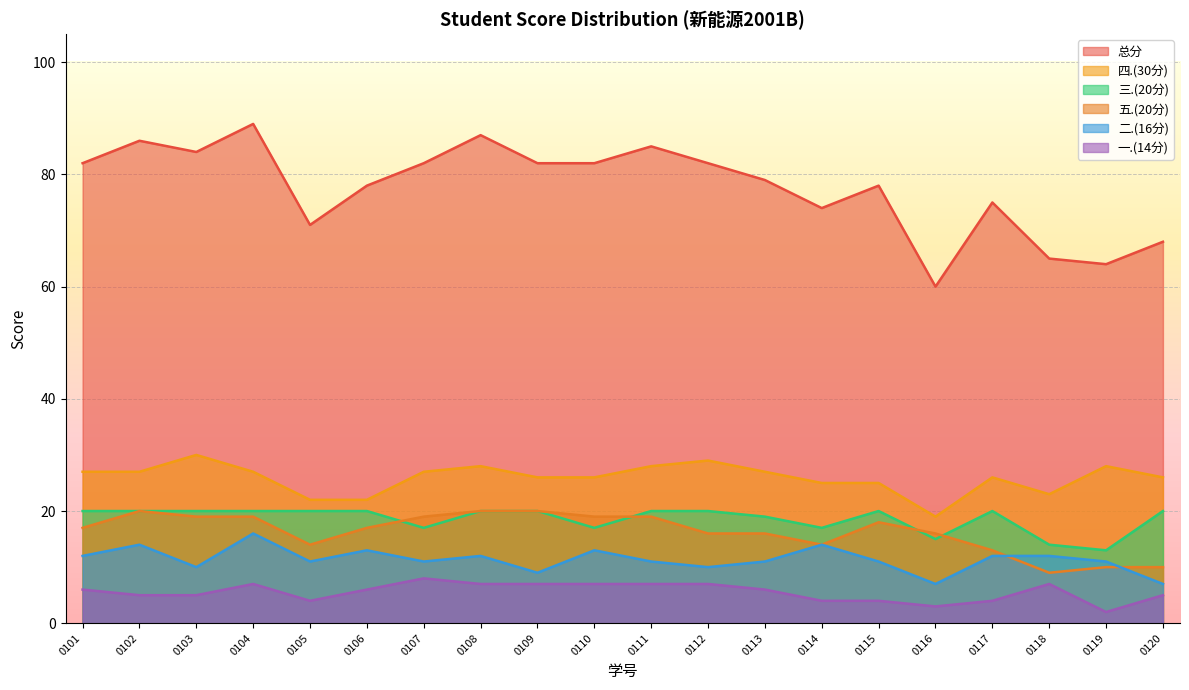

Is the value of 一.(14分) at 0110 greater than the value of 二.(16分) at 0111?

No